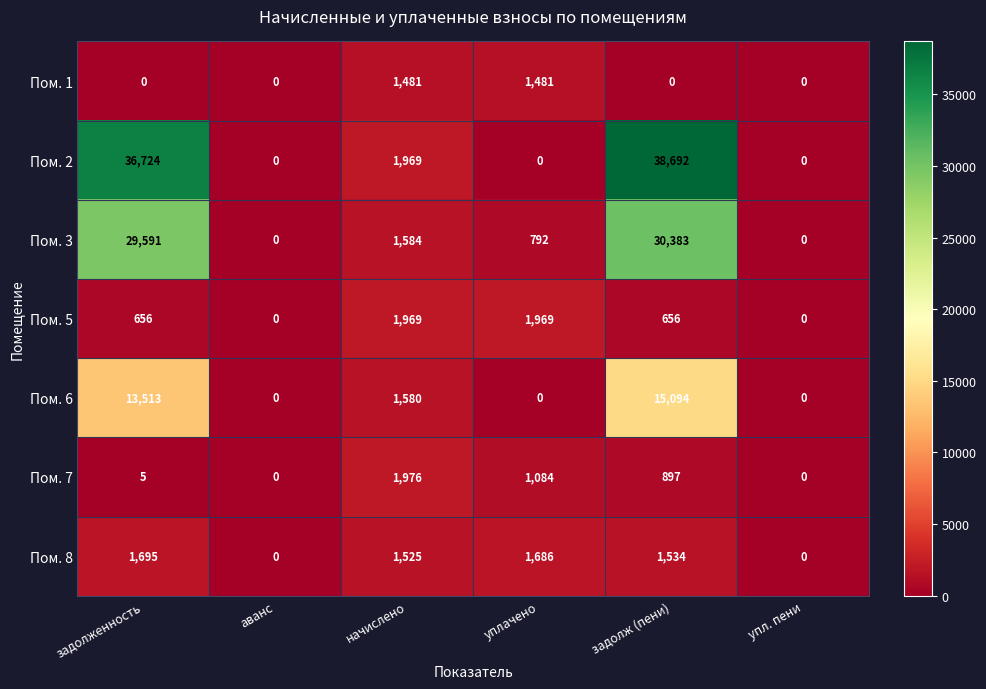

How many series are shown in this chart?

7